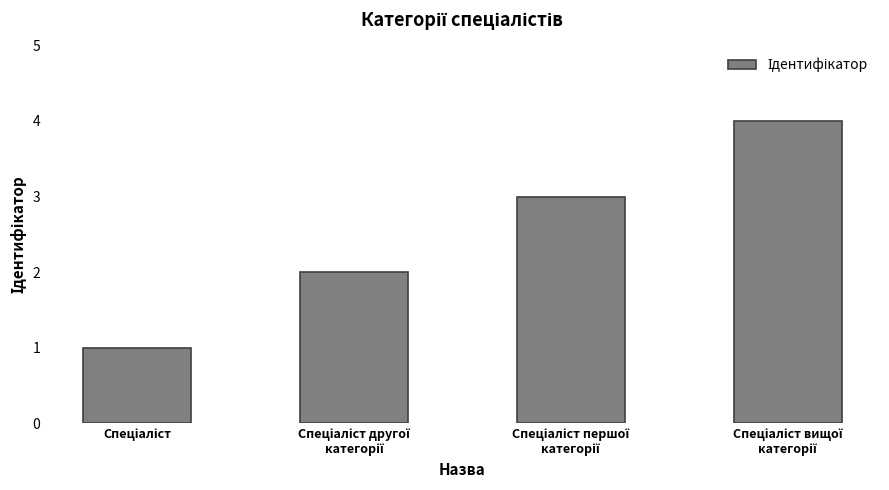

What is the difference between the maximum and minimum values?

3